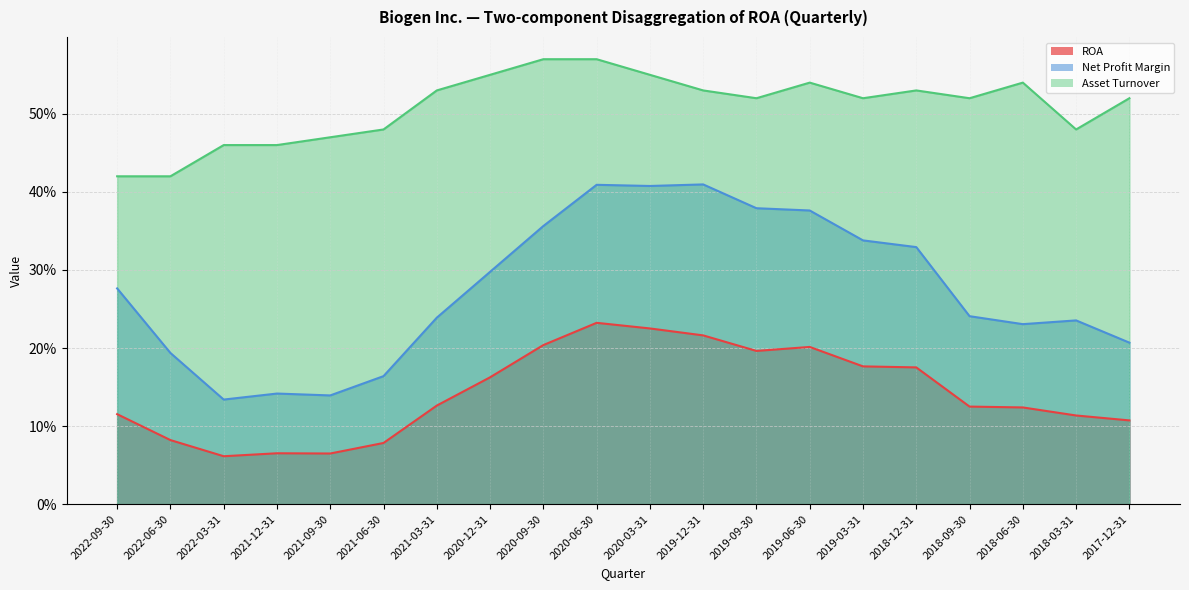

Which series changed the most between 2019-09-30 and 2018-09-30?

Net Profit Margin